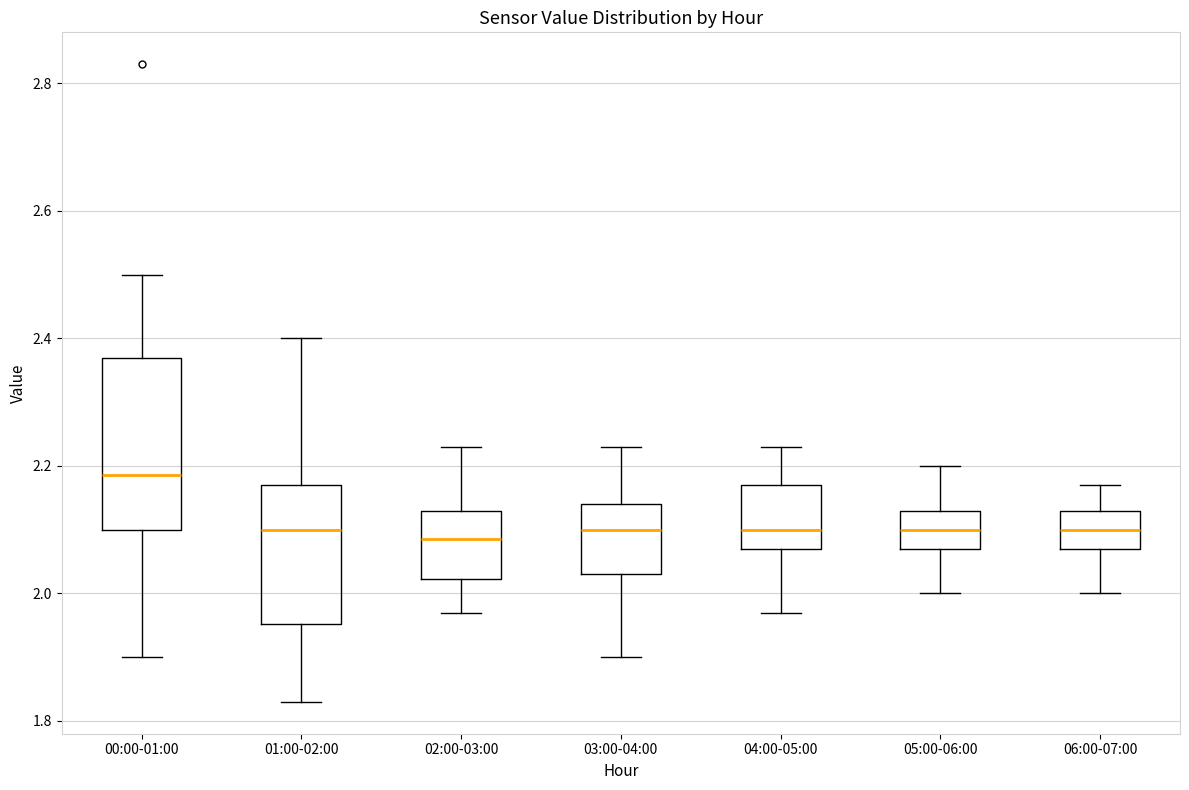

Reading left to right, read every box against the y-axis: the position of its median line, the range the box covers, and the ends of its whiskers. The values are not printed on the chart, so give them approximately, as read against the axis.

00:00-01:00: median 2.18, box 2.10 to 2.38, whiskers 1.90 to 2.50
01:00-02:00: median 2.10, box 1.96 to 2.18, whiskers 1.84 to 2.40
02:00-03:00: median 2.08, box 2.02 to 2.14, whiskers 1.98 to 2.24
03:00-04:00: median 2.10, box 2.04 to 2.14, whiskers 1.90 to 2.24
04:00-05:00: median 2.10, box 2.08 to 2.18, whiskers 1.98 to 2.24
05:00-06:00: median 2.10, box 2.08 to 2.14, whiskers 2.00 to 2.20
06:00-07:00: median 2.10, box 2.08 to 2.14, whiskers 2.00 to 2.18